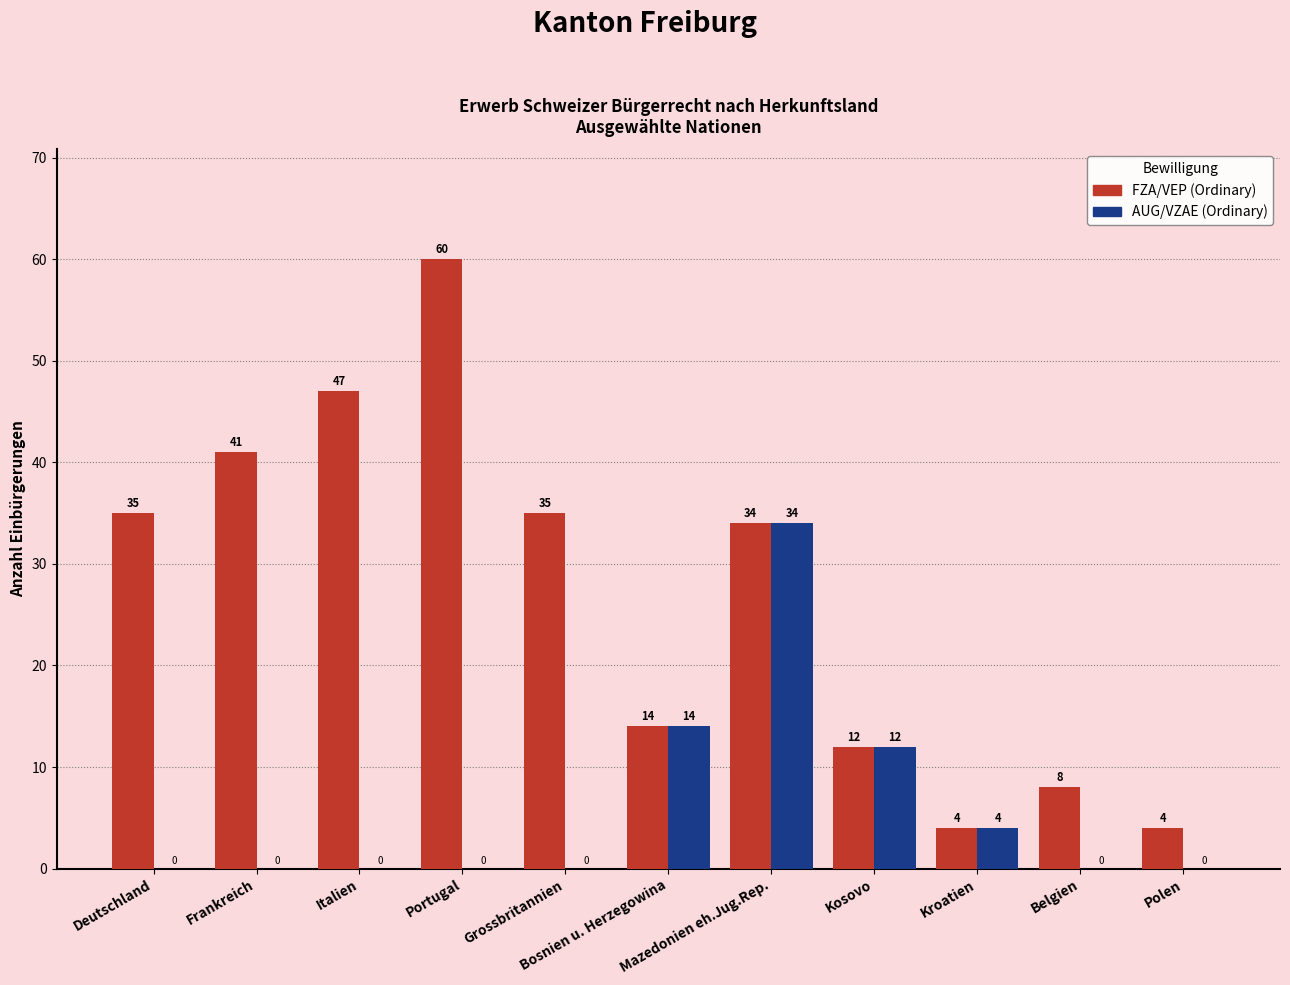

Which series has the largest total across all categories?

FZA/VEP (Ordinary)